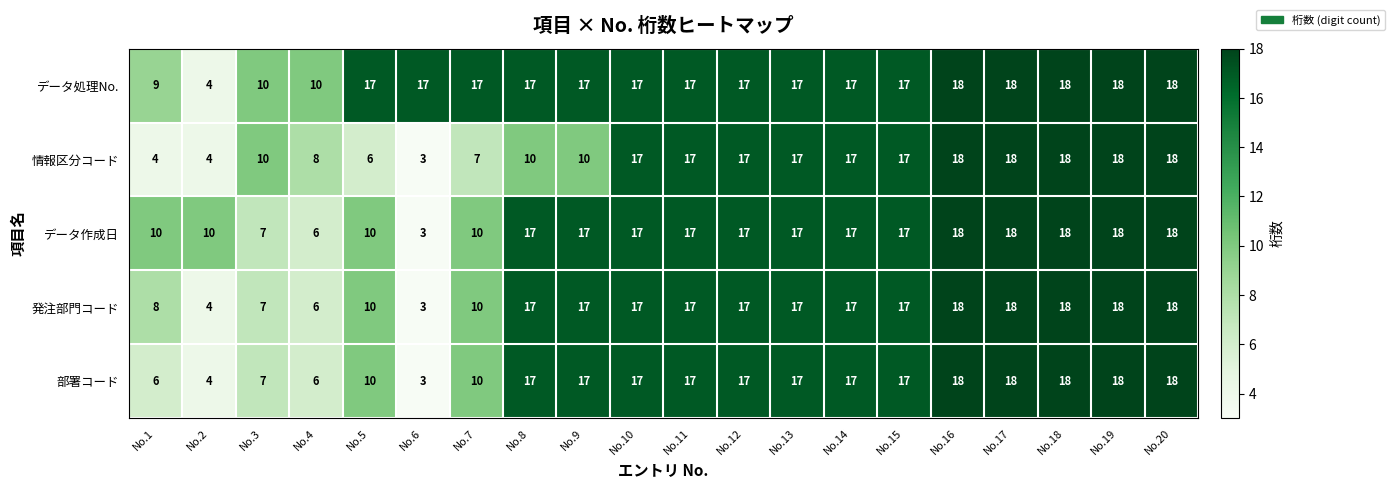

What is the sum of all 発注部門コード values?

274